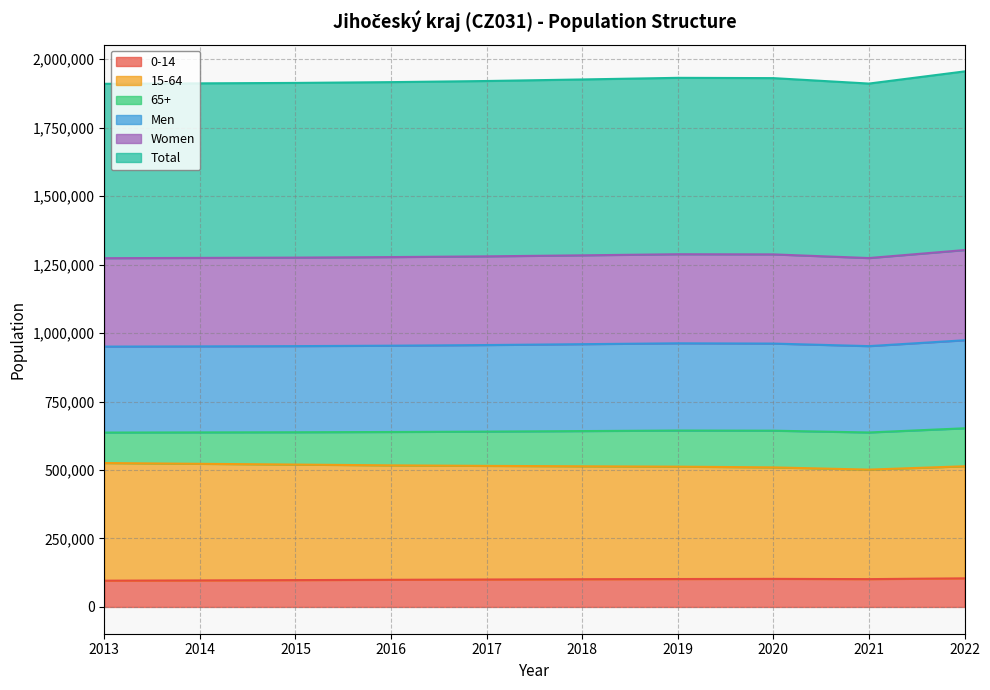

What is the maximum value for 0-14?

104421